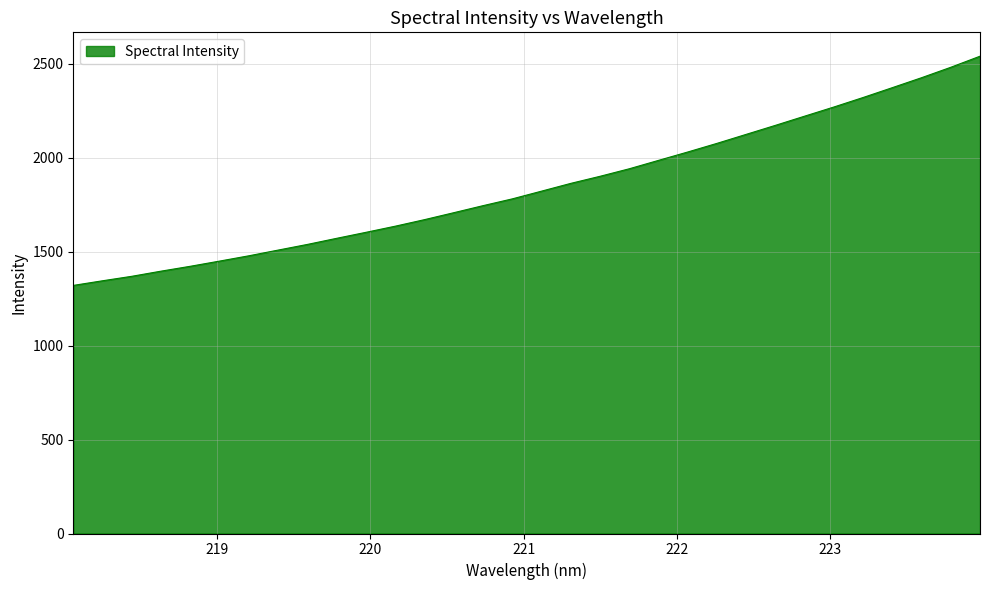

What is the minimum value shown in the chart?

1320.7